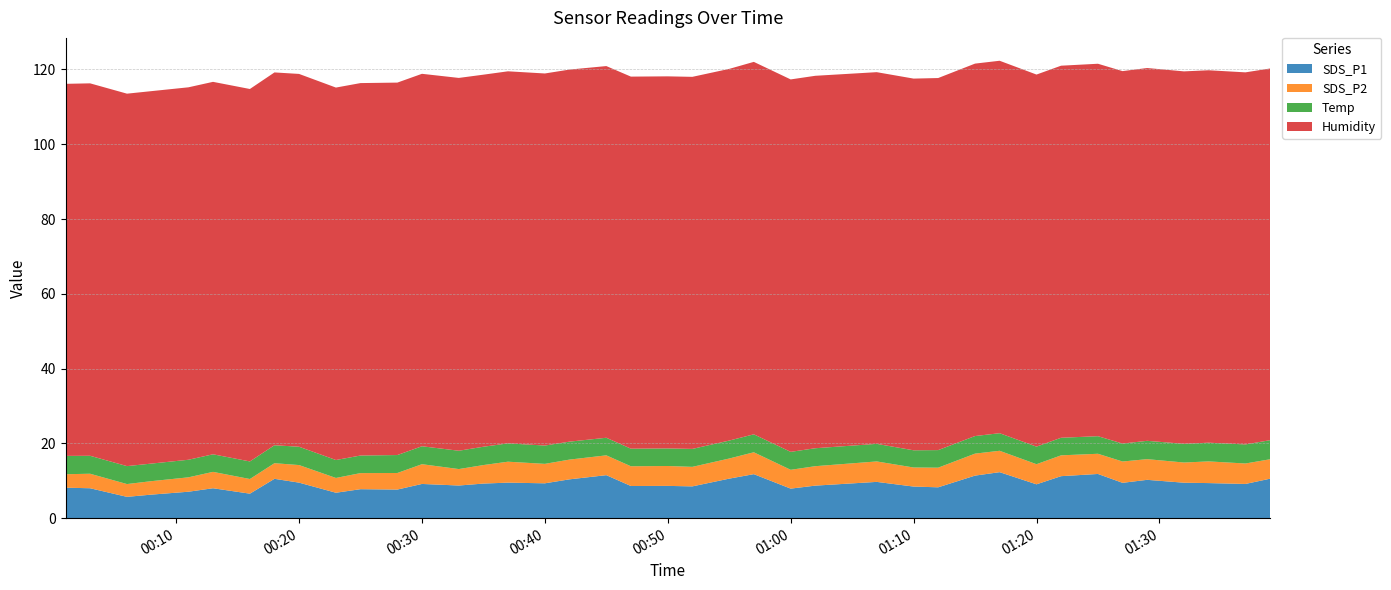

Reading right to left, what are all the values shown in this chart?

SDS_P1: 10.6	9.2	9.4	9.5	10.2	9.4	11.8	11.2	9.1	12.3	11.4	8.2	8.4	9.7	8.7	7.9	11.8	10.6	8.5	8.6	8.6	11.5	10.4	9.3	9.5	9.2	8.7	9.2	7.7	7.8	6.8	9.5	10.5	6.5	8.0	7.1	6.3	5.7	8.0	8.2
SDS_P2: 5.2	5.5	5.8	5.4	5.5	5.7	5.4	5.6	5.4	5.7	5.9	5.2	5.1	5.5	5.2	5.0	5.8	5.4	5.2	5.3	5.3	5.3	5.3	5.2	5.6	5.0	4.4	5.3	4.4	4.3	4.0	4.7	4.2	3.9	4.4	3.9	3.6	3.4	3.9	3.6
Temp: 5.1	5.1	5.0	5.0	4.9	4.8	4.7	4.7	4.7	4.7	4.7	4.7	4.6	4.7	4.8	4.8	4.8	4.8	4.8	4.7	4.7	4.7	4.8	4.9	4.9	4.9	4.9	4.8	4.8	4.7	4.8	4.9	4.8	4.7	4.7	4.7	4.7	4.8	4.8	4.9
Humidity: 99.4	99.5	99.6	99.6	99.7	99.6	99.6	99.5	99.5	99.6	99.6	99.5	99.4	99.4	99.6	99.6	99.6	99.4	99.5	99.5	99.5	99.4	99.5	99.5	99.5	99.5	99.7	99.6	99.6	99.6	99.6	99.7	99.7	99.6	99.6	99.6	99.6	99.6	99.6	99.5